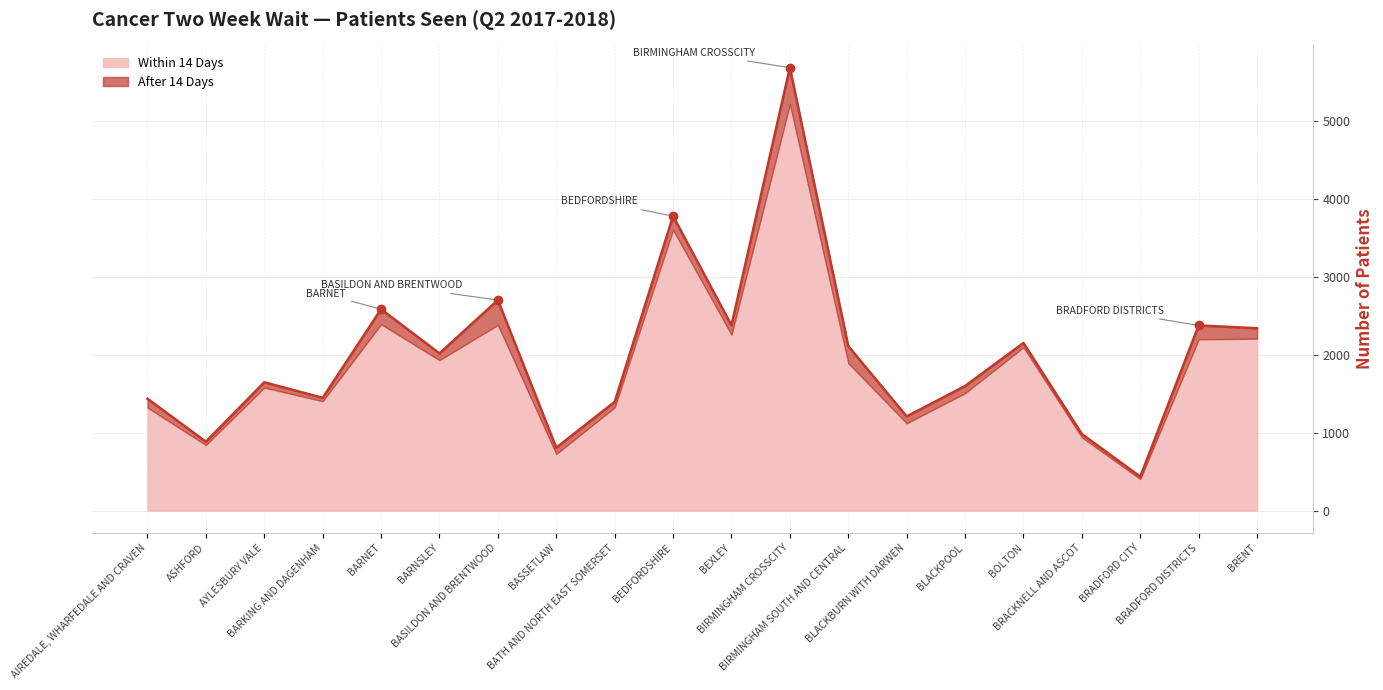

Approximately how many times larger is the value at BOLTON compared to BLACKPOOL?

1.3